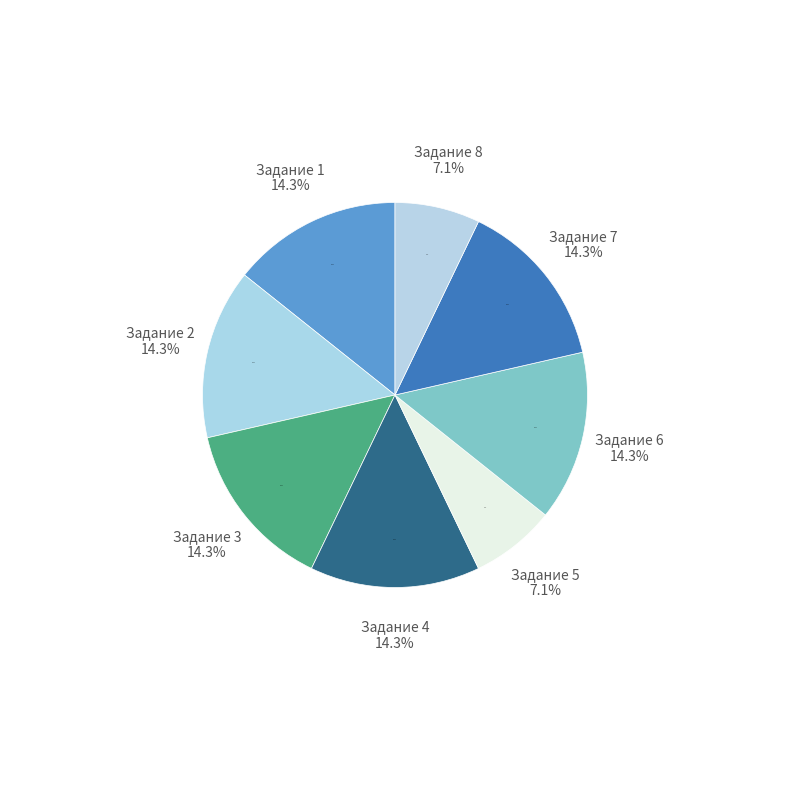

How many segments does this pie chart have?

8